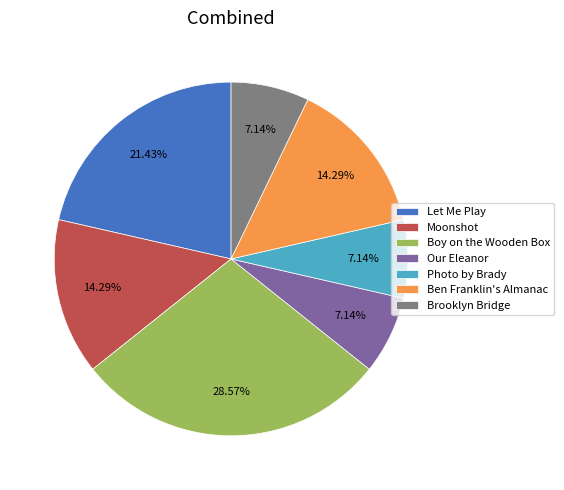

Combined, do Our Eleanor and Ben Franklin's Almanac account for over 50%?

No